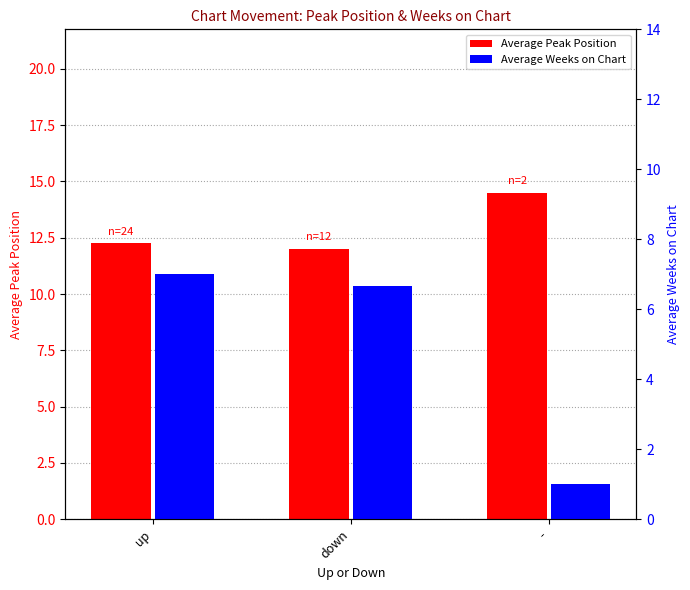

How many values in the Average Weeks on Chart series exceed 6?

2